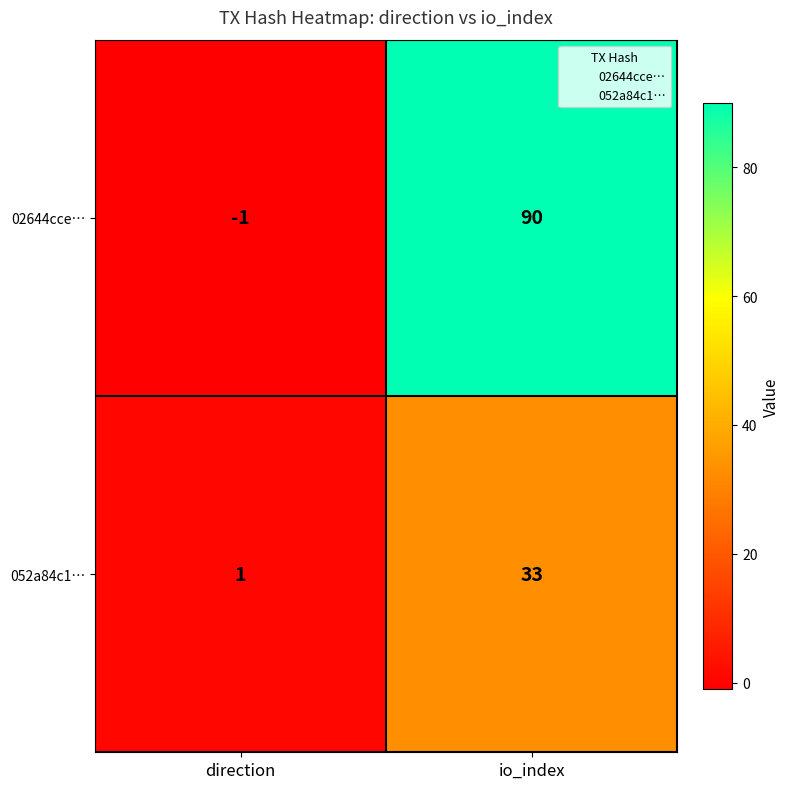

List the series in order of their peak value, lowest first.

052a84c1…, 02644cce…